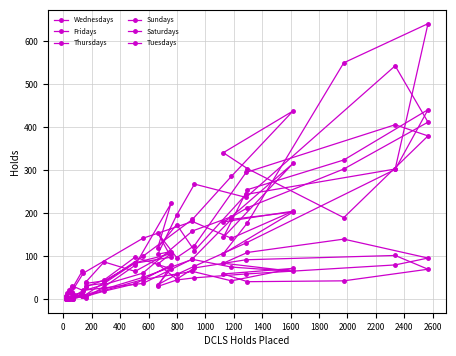

In Saturdays, how many points are higher than both neighbors (excluding endpoints)?

3